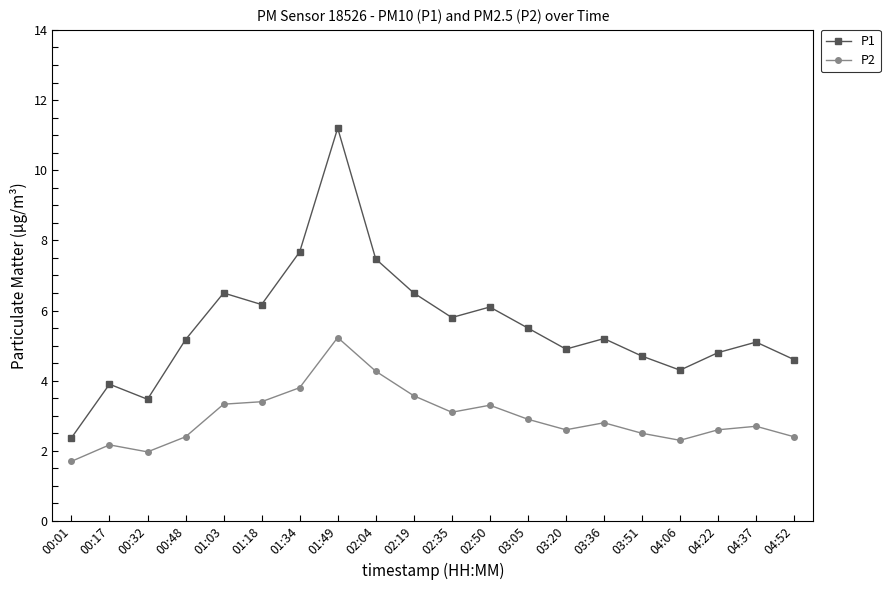

What position from the right is 03:36?

6